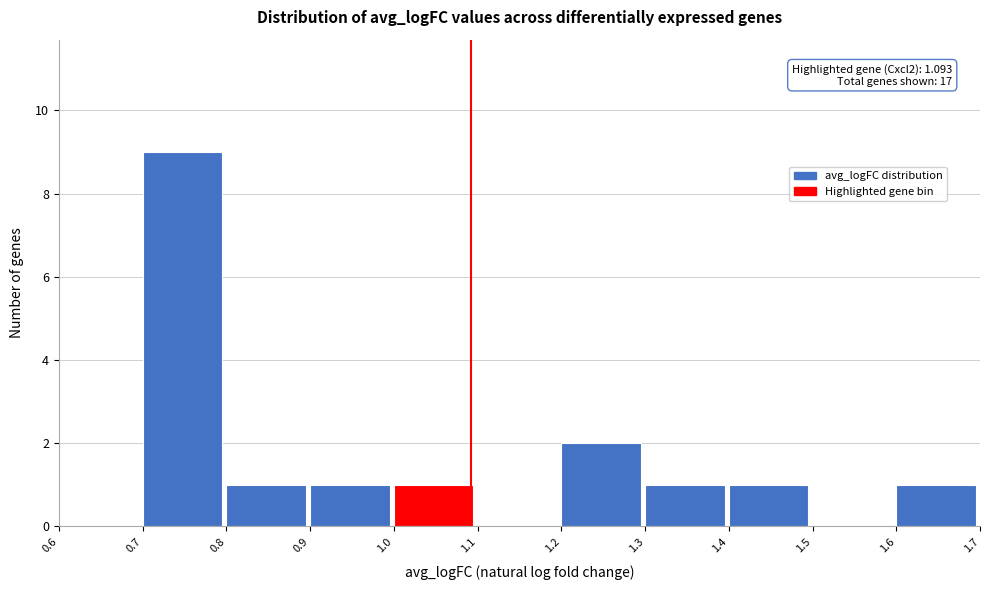

Over which range of the x-axis is the bar tallest?

0.7 to 0.8